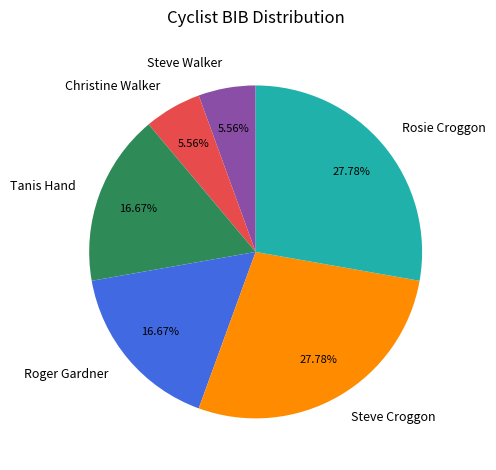

True or false: Roger Gardner accounts for 17% of the total.

True